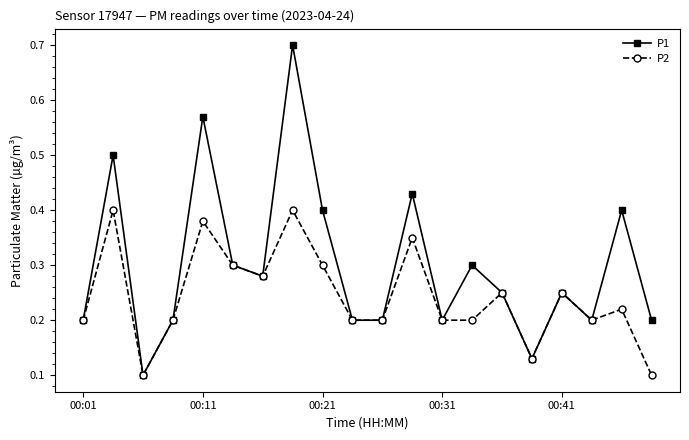

Which series has the largest range (max minus min)?

P1